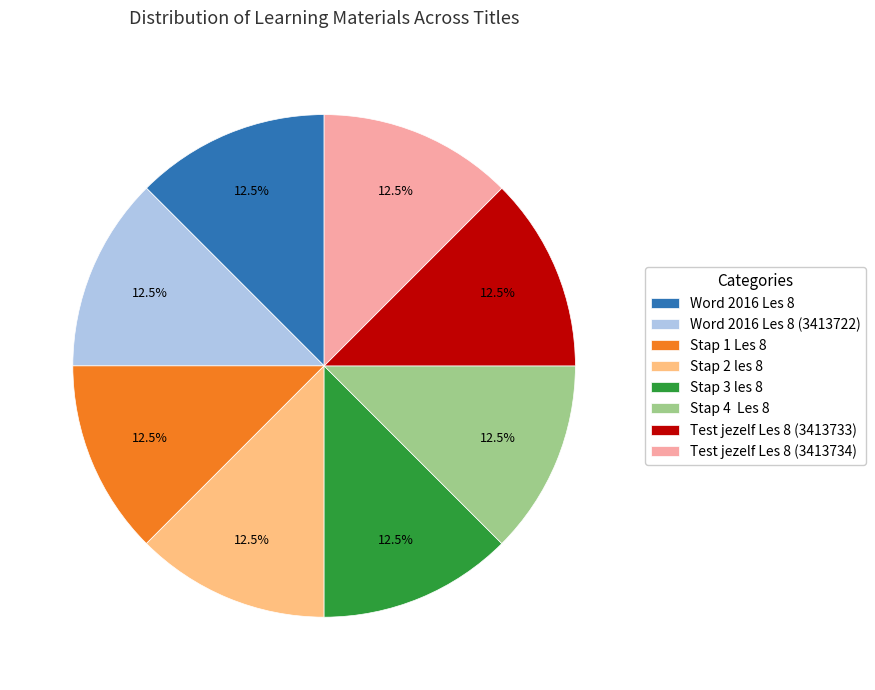

To the nearest percent, what is the difference between the largest and smallest slice percentages?

0%